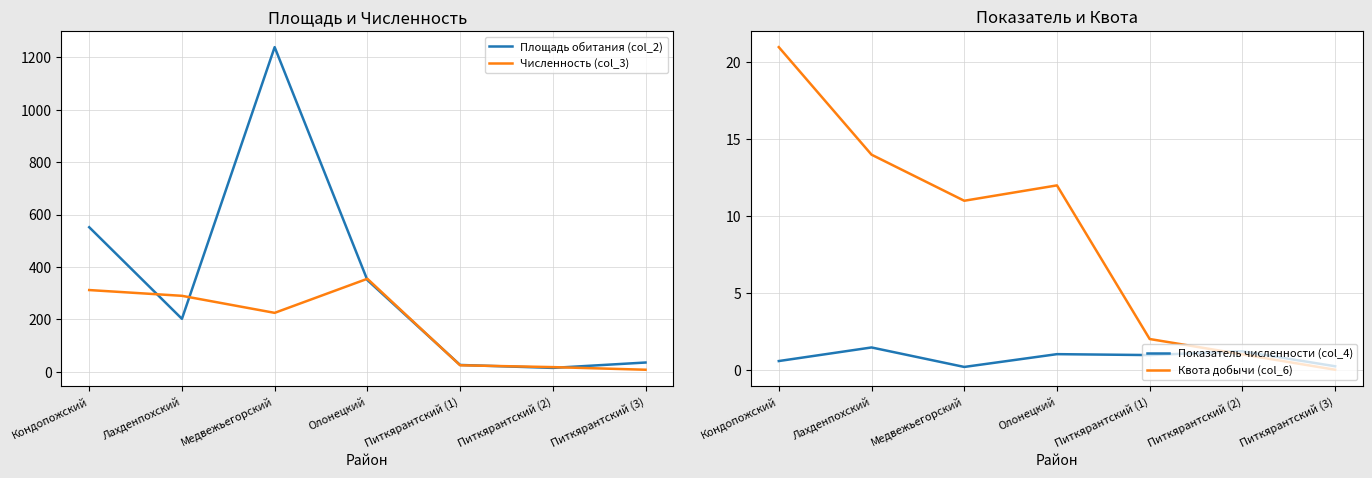

The value of Квота добычи (col_6) at Олонецкий is 2.6. True or false?

False